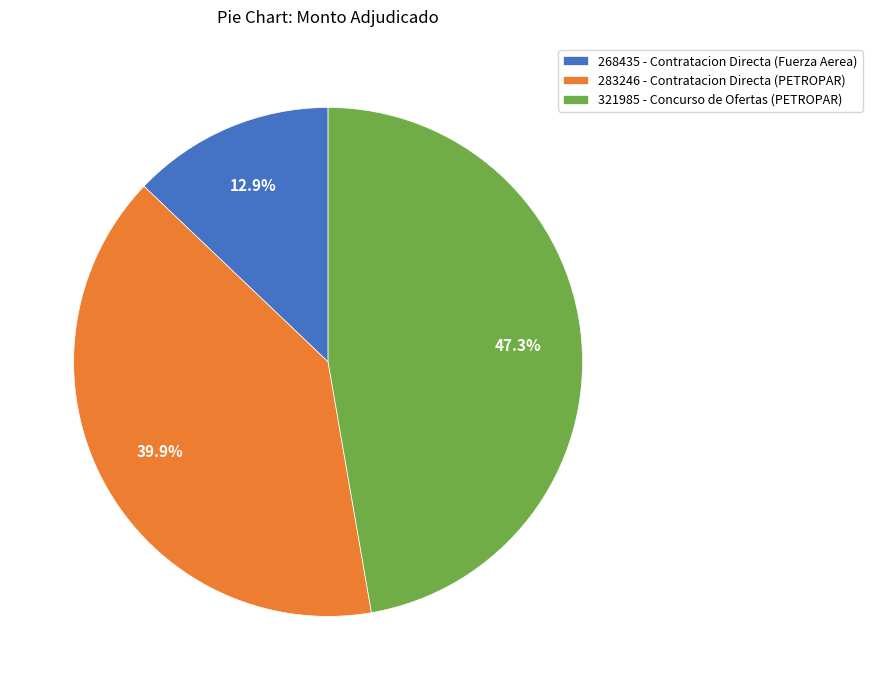

To the nearest percent, what percentage of the pie is 321985 - Concurso de Ofertas (PETROPAR)?

47%